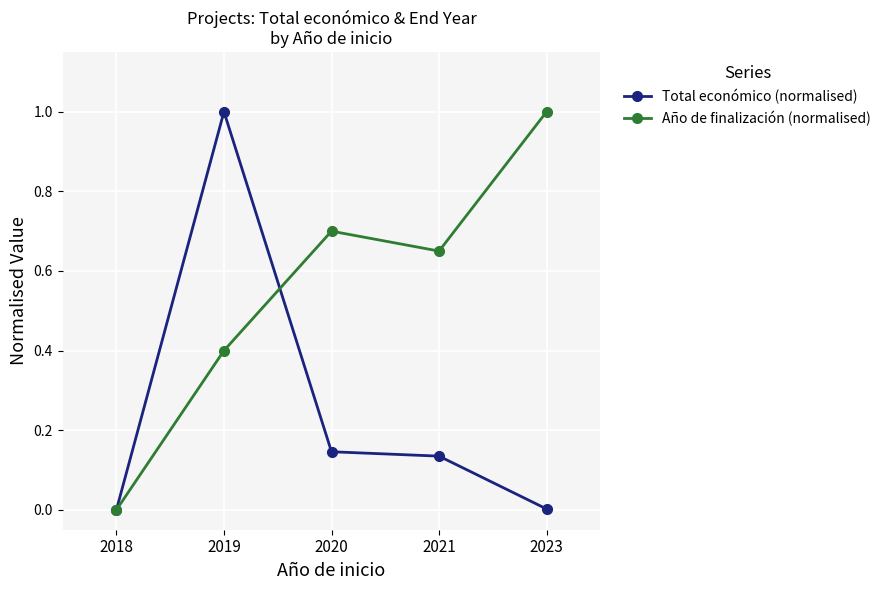

True or false: Año de finalización (normalised) has a value of -0.6 at 2018.

False